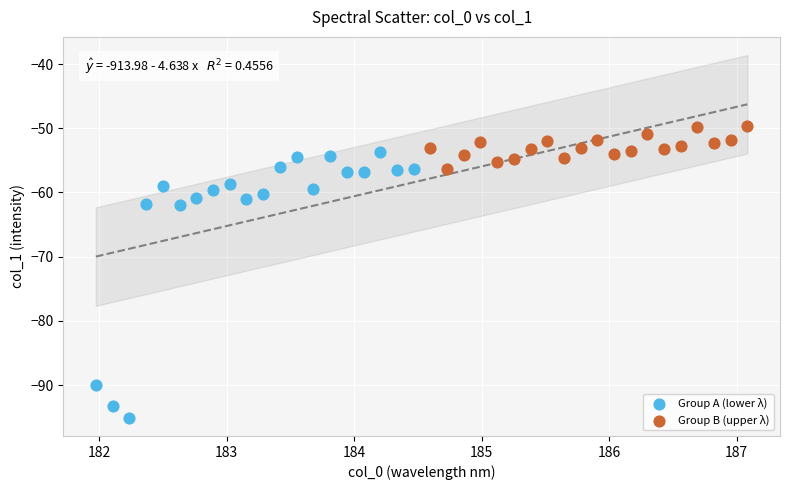

Which series reaches the maximum Y coordinate?

Group B (upper λ)